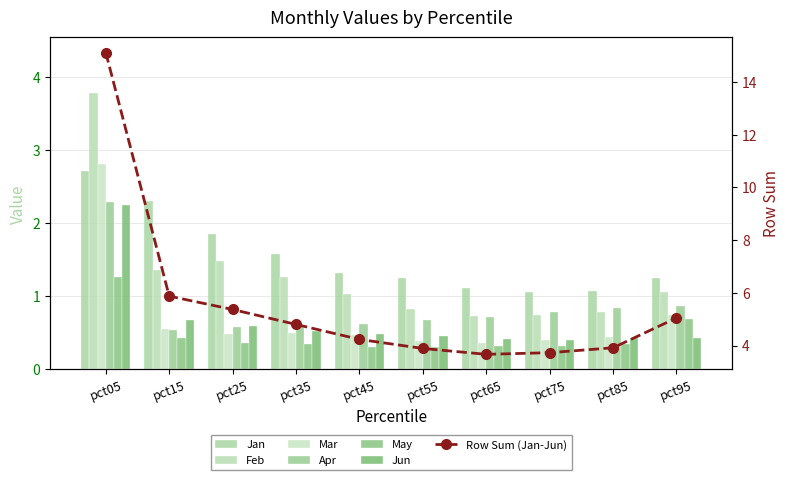

How many Mar values are between 0 and 1?

9